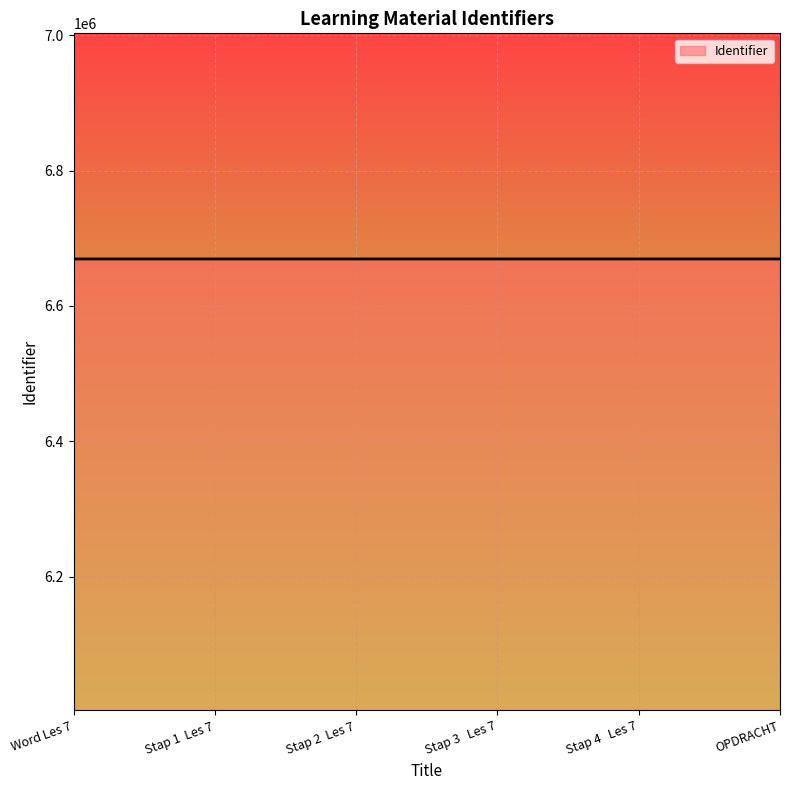

The value at Stap 1  Les 7 is 9240838. True or false?

False